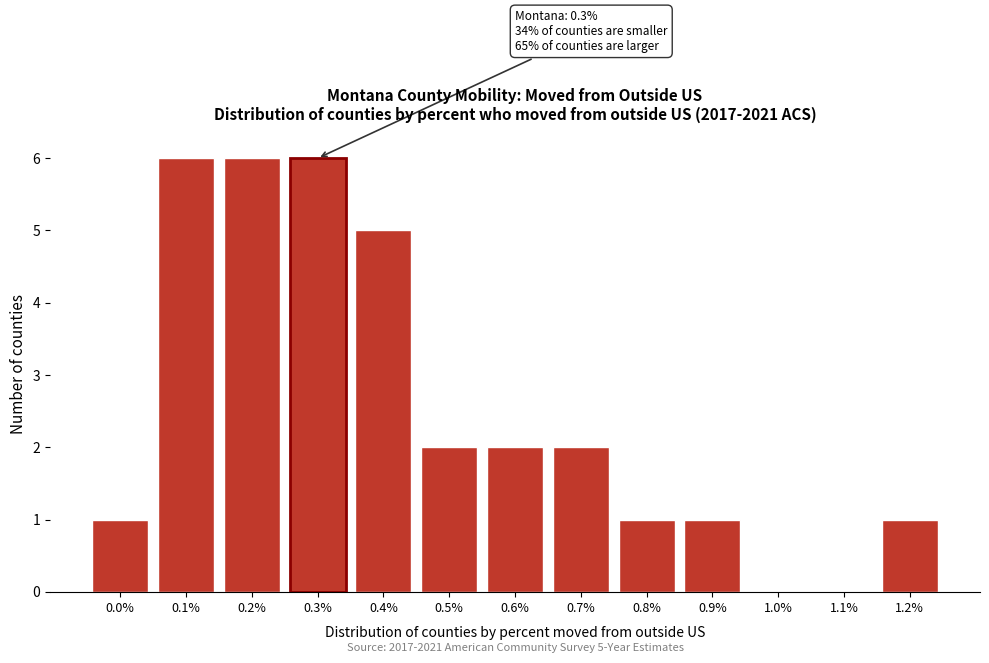

Reading left to right, list all the values displayed in this chart.

0.0%=1	0.1%=6	0.2%=6	0.3%=6	0.4%=5	0.5%=2	0.6%=2	0.7%=2	0.8%=1	0.9%=1	1.0%=0	1.1%=0	1.2%=1